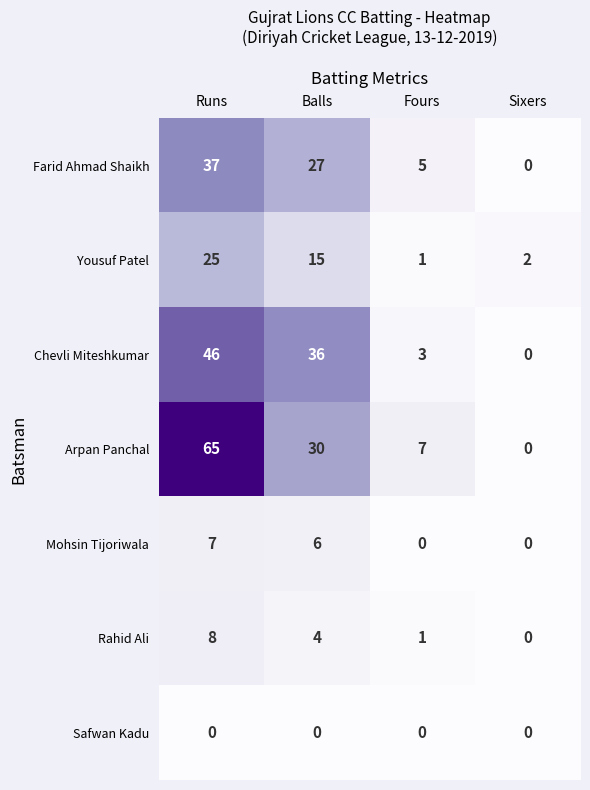

Reading left to right, list all the values displayed in this chart.

Farid Ahmad Shaikh: Runs=37	Balls=27	Fours=5	Sixers=0
Yousuf Patel: Runs=25	Balls=15	Fours=1	Sixers=2
Chevli Miteshkumar: Runs=46	Balls=36	Fours=3	Sixers=0
Arpan Panchal: Runs=65	Balls=30	Fours=7	Sixers=0
Mohsin Tijoriwala: Runs=7	Balls=6	Fours=0	Sixers=0
Rahid Ali: Runs=8	Balls=4	Fours=1	Sixers=0
Safwan Kadu: Runs=0	Balls=0	Fours=0	Sixers=0